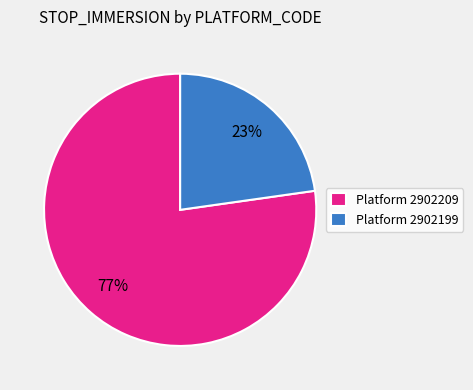

To the nearest percent, what portion does Platform 2902209 represent?

77%